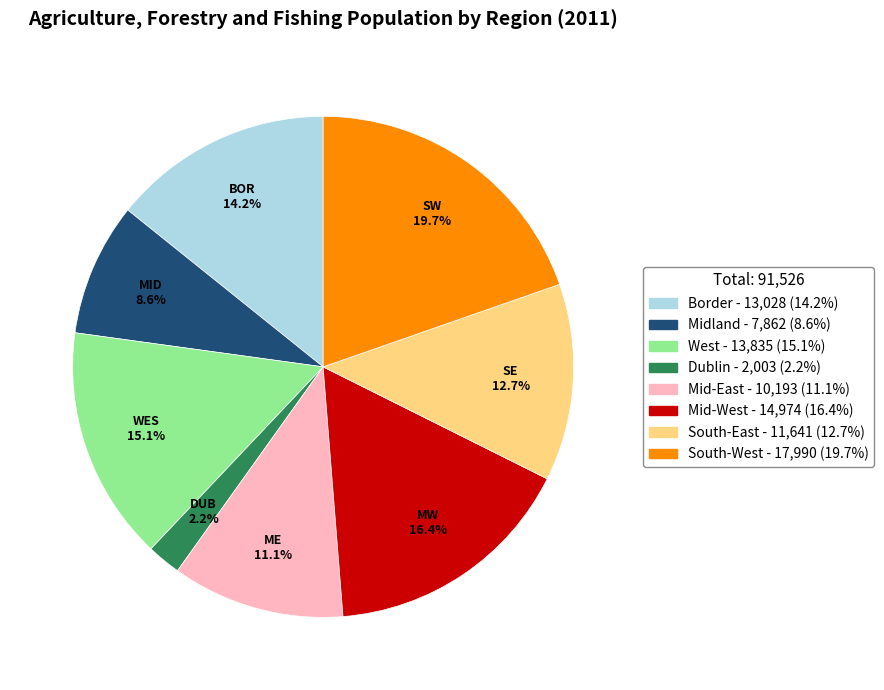

To the nearest percent, what portion does Mid-West represent?

16%